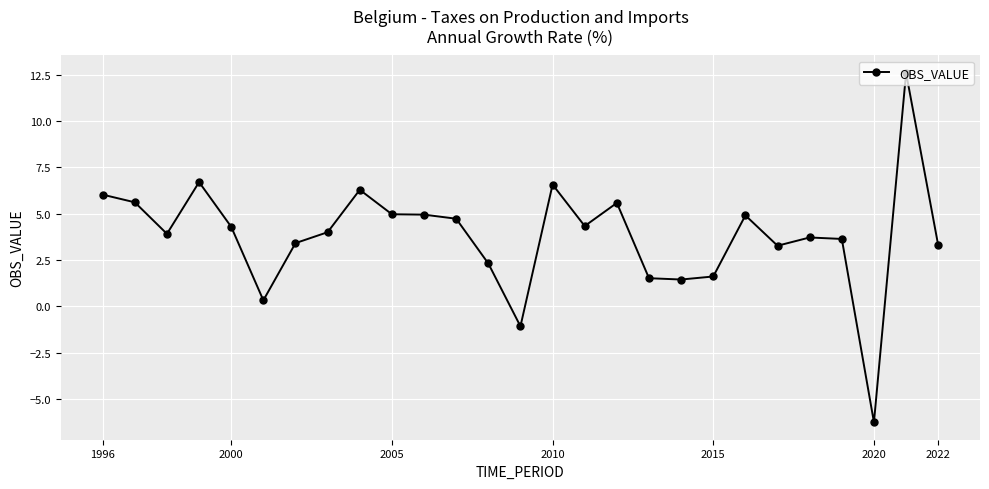

What is the value of the 27th point from the left?

3.3